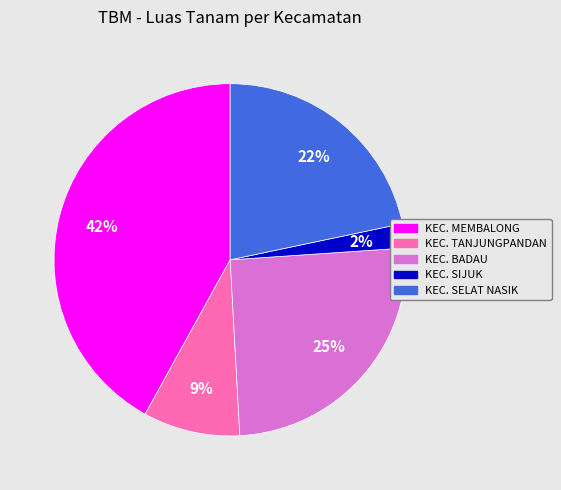

Does KEC. TANJUNGPANDAN represent more than half of the total?

No